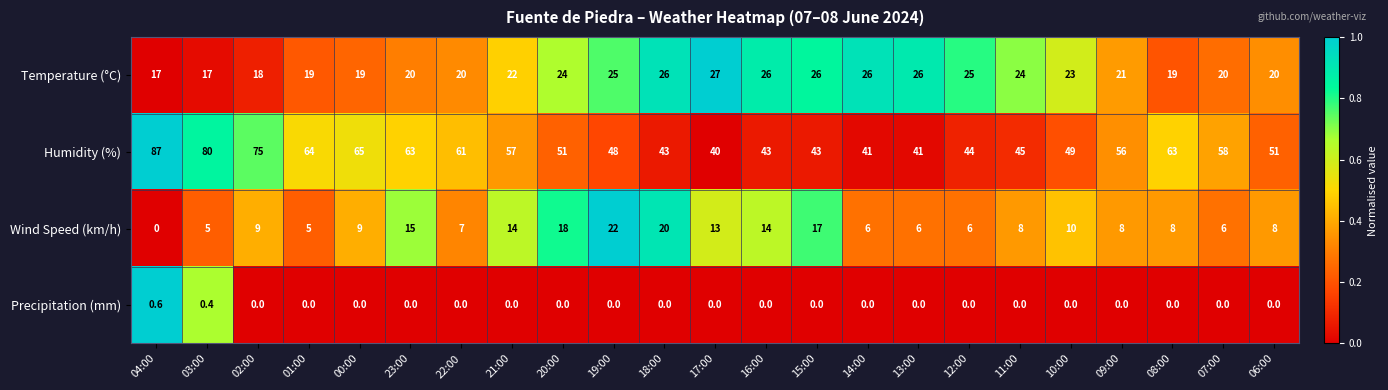

What is the difference between the maximum and minimum values in the Humidity (%) series?

47.0